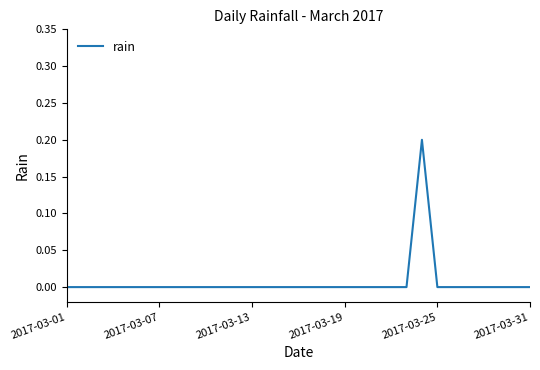

How many lines are shown in the chart?

1